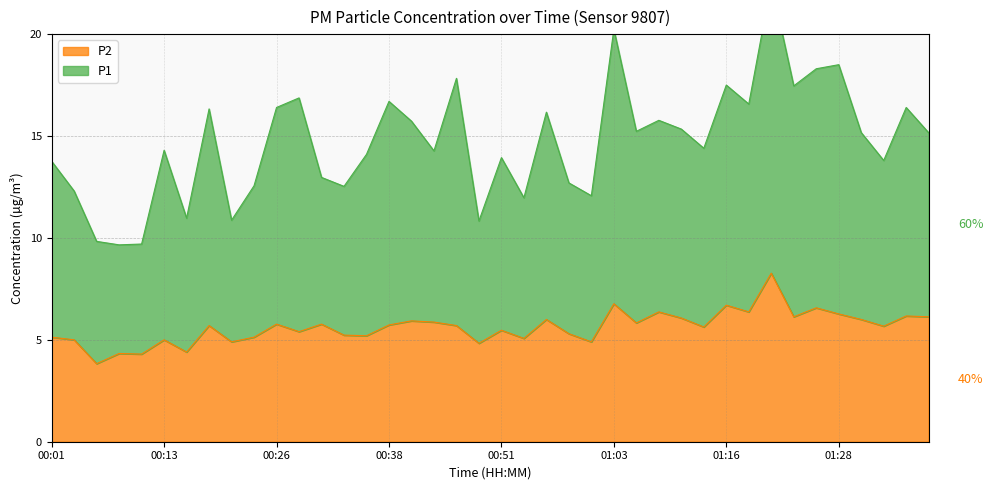

How many lines are shown in the chart?

2